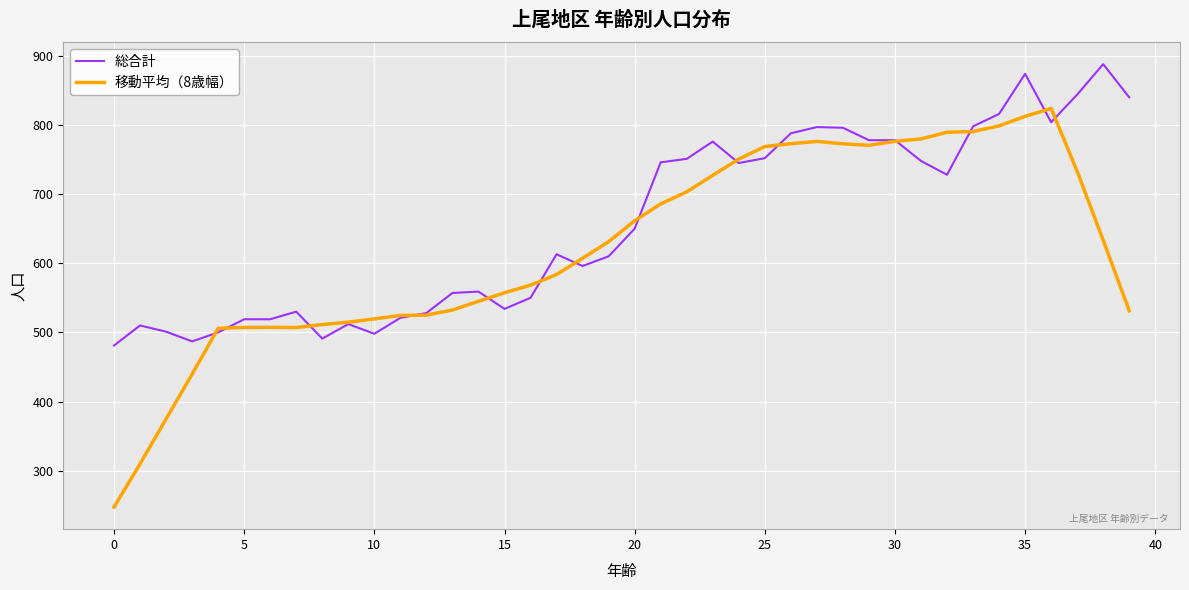

Which series has the largest total across all categories?

総合計